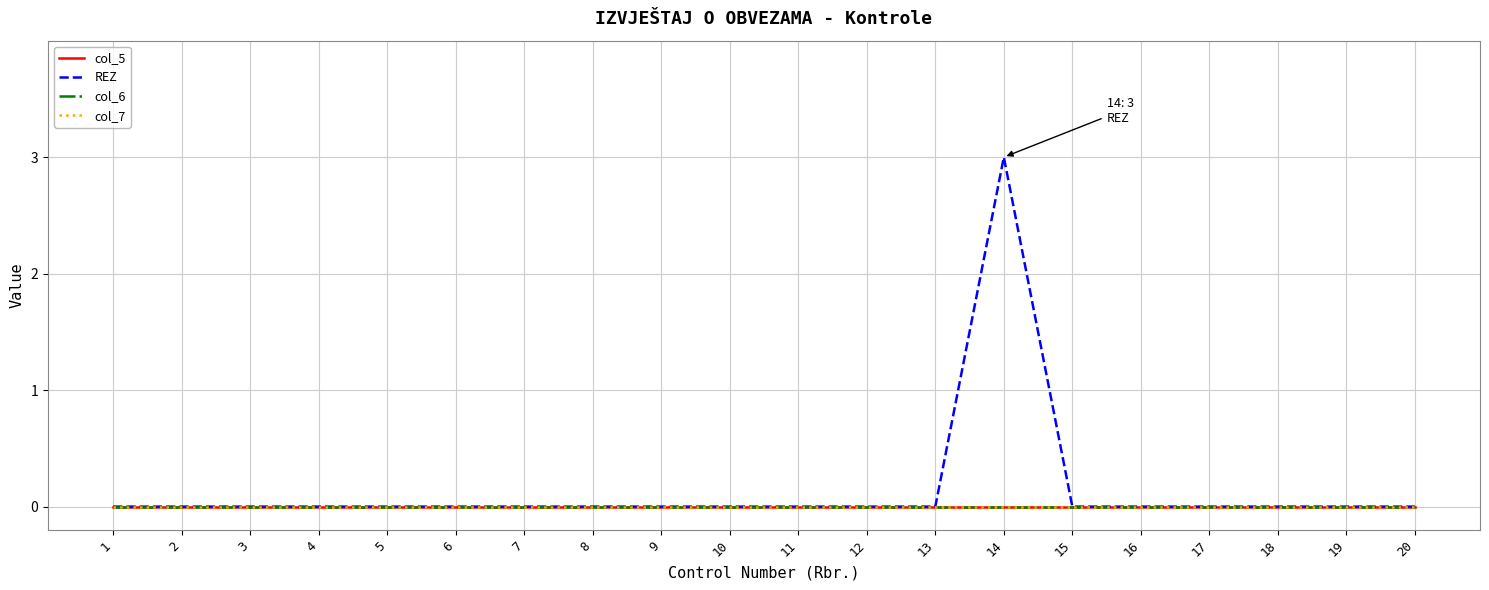

At which label does col_5 reach its peak?

1